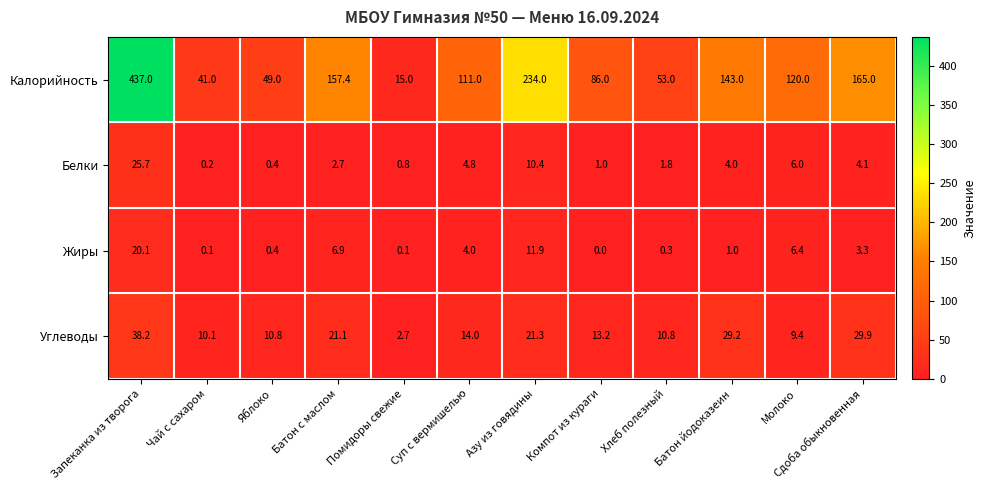

What value does the Калорийность series have at Сдоба обыкновенная?

165.0